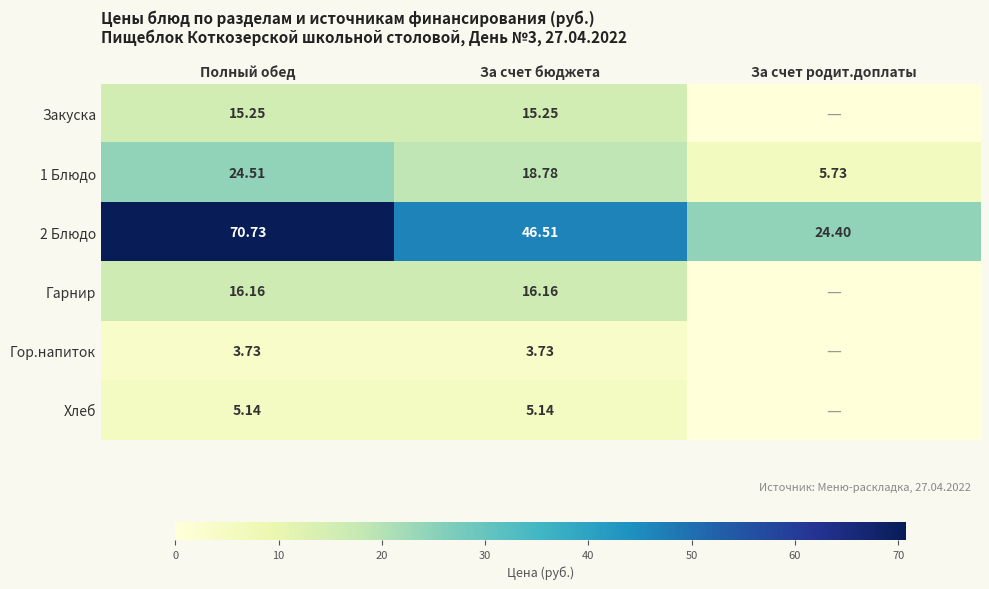

Which category has the lowest value in the 1 Блюдо series?

За счет родит.доплаты